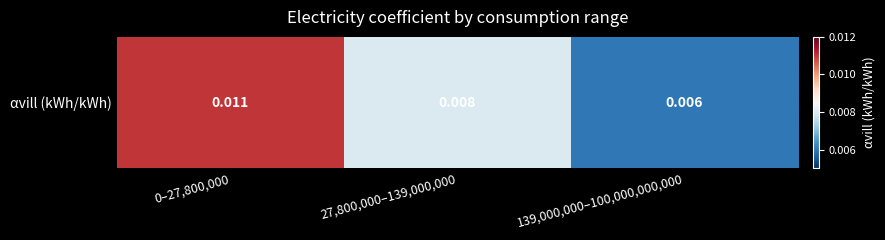

Which has a higher value, 27,800,000–139,000,000 or 0–27,800,000?

0–27,800,000